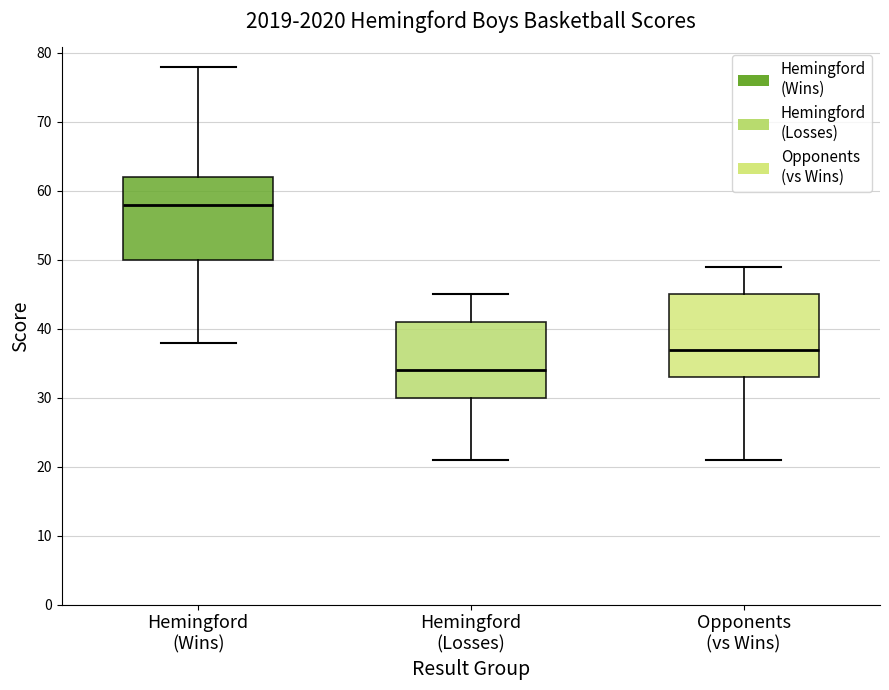

Reading left to right, transcribe this box plot: for each box, give where its median line is, the range the box spans, and where its two whiskers end, as read against the y-axis. The values are not printed on the chart, so give them approximately, as read against the axis.

Hemingford (Wins): median 58, box 50 to 62, whiskers 38 to 78
Hemingford (Losses): median 34, box 30 to 41, whiskers 21 to 45
Opponents (vs Wins): median 37, box 33 to 45, whiskers 21 to 49